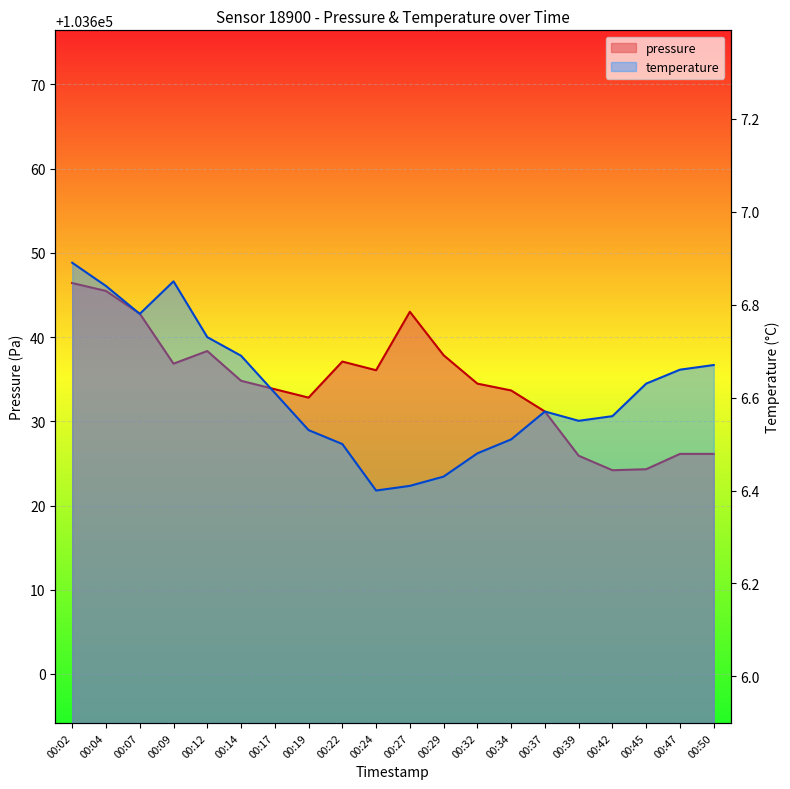

What is the difference between the highest and lowest values at 00:34?

103627.2